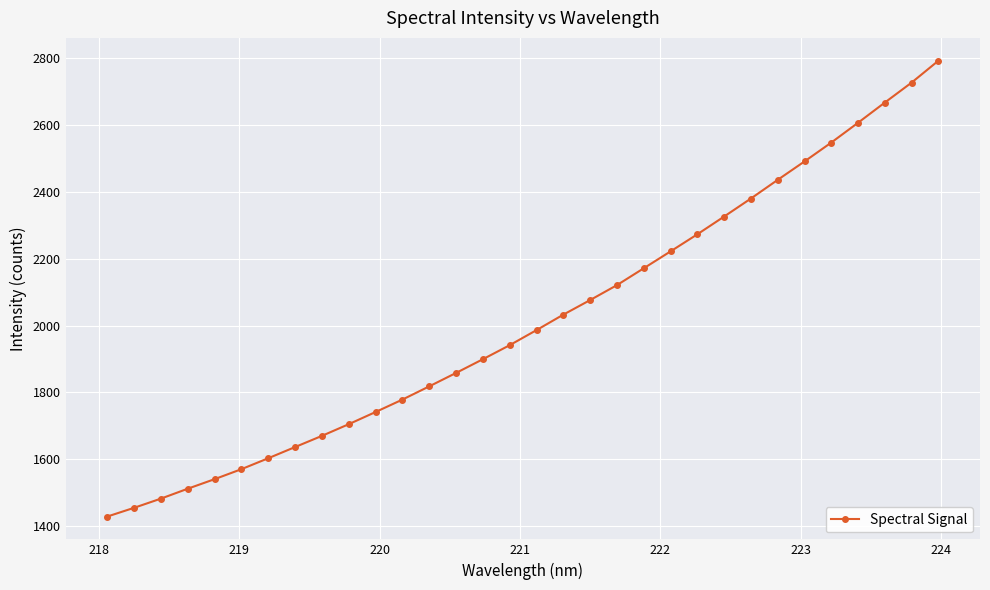

What is the difference between the second highest and second lowest values?

1273.6